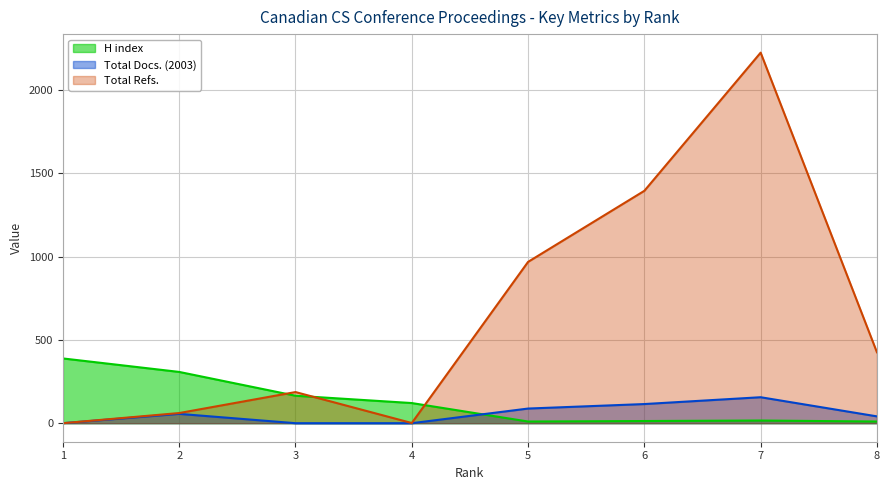

Which has a higher value, 4 or 1?

1